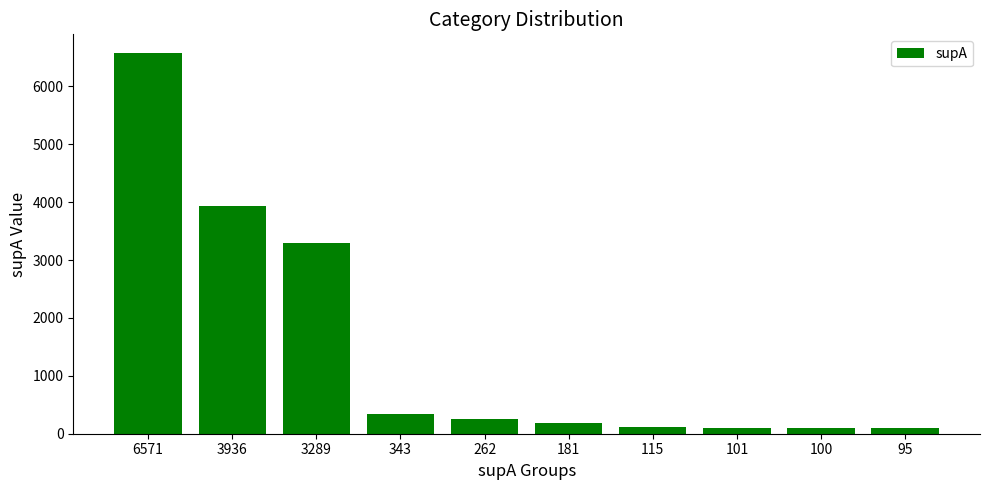

The value at 3289 is 5687. True or false?

False